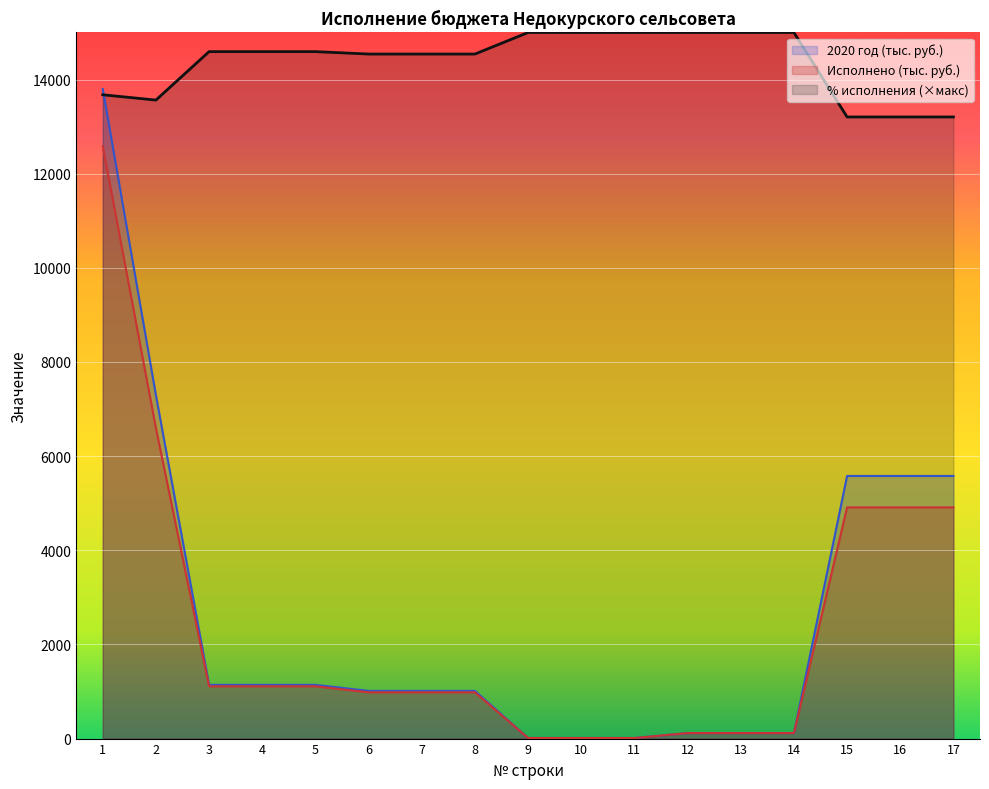

True or false: 2020 год (тыс. руб.) and Исполнено (тыс. руб.) intersect in this chart.

False